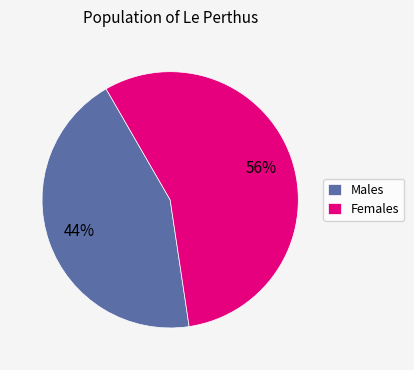

Combined, do Females and Males account for over 50%?

Yes